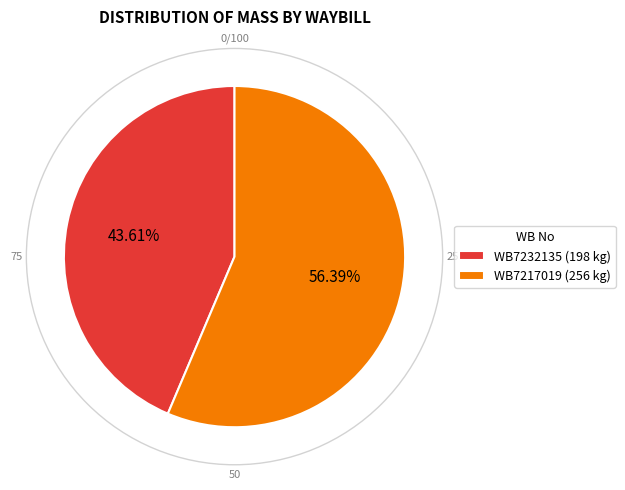

Is it true that WB7217019 is 50% of the pie?

False